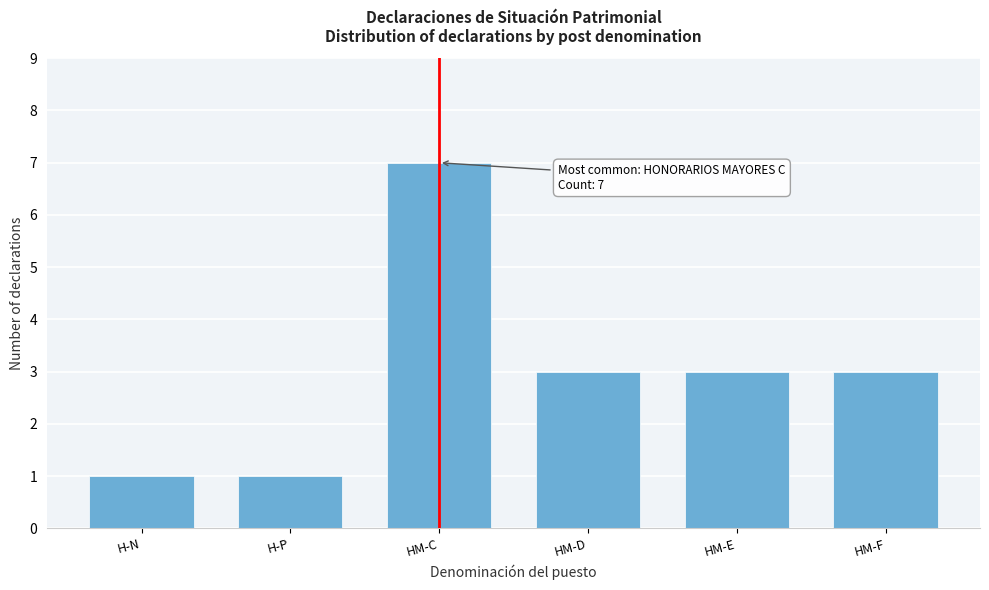

Reading left to right, list all the values displayed in this chart.

1	1	7	3	3	3